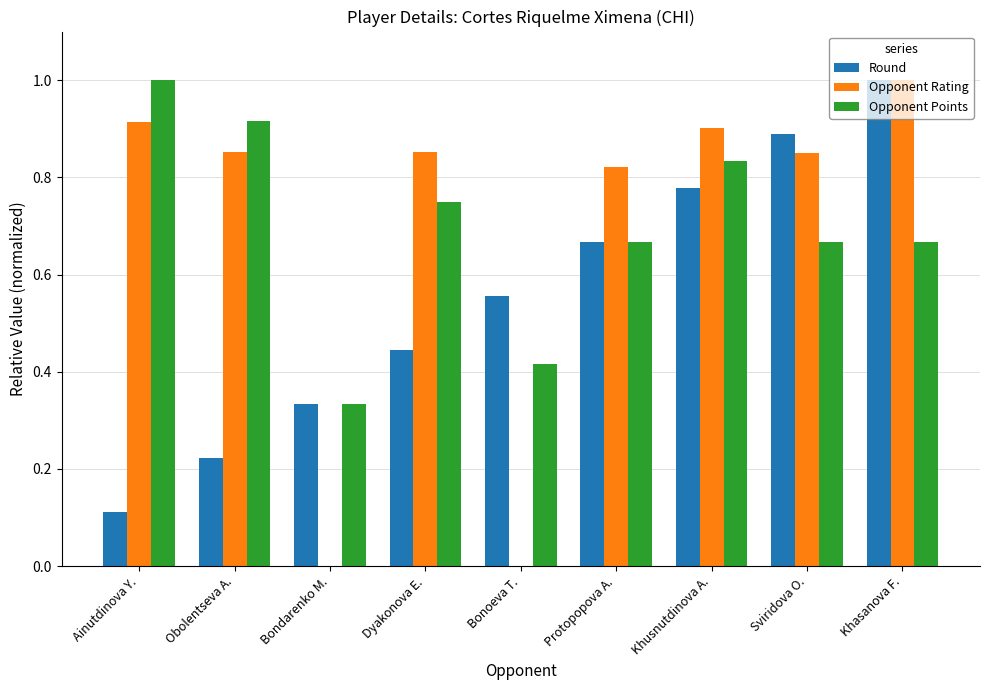

Is the value of Opponent Rating at Bondarenko M. greater than the value of Round at Dyakonova E.?

No